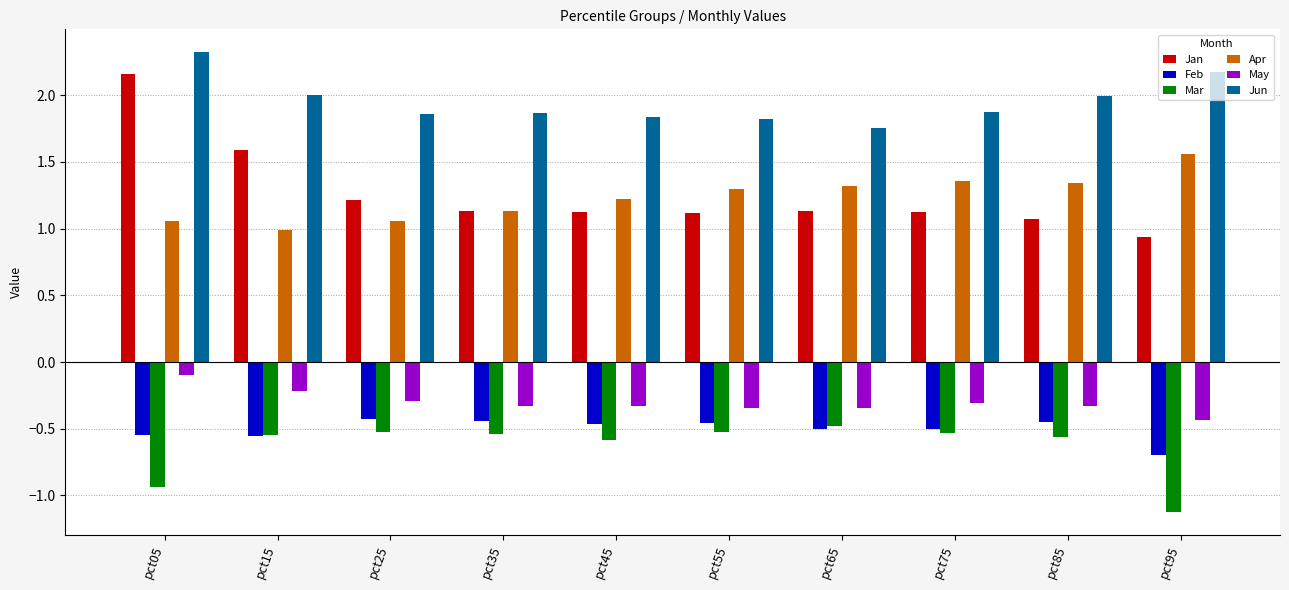

List the series in order of their peak value, lowest first.

Mar, Feb, May, Apr, Jan, Jun